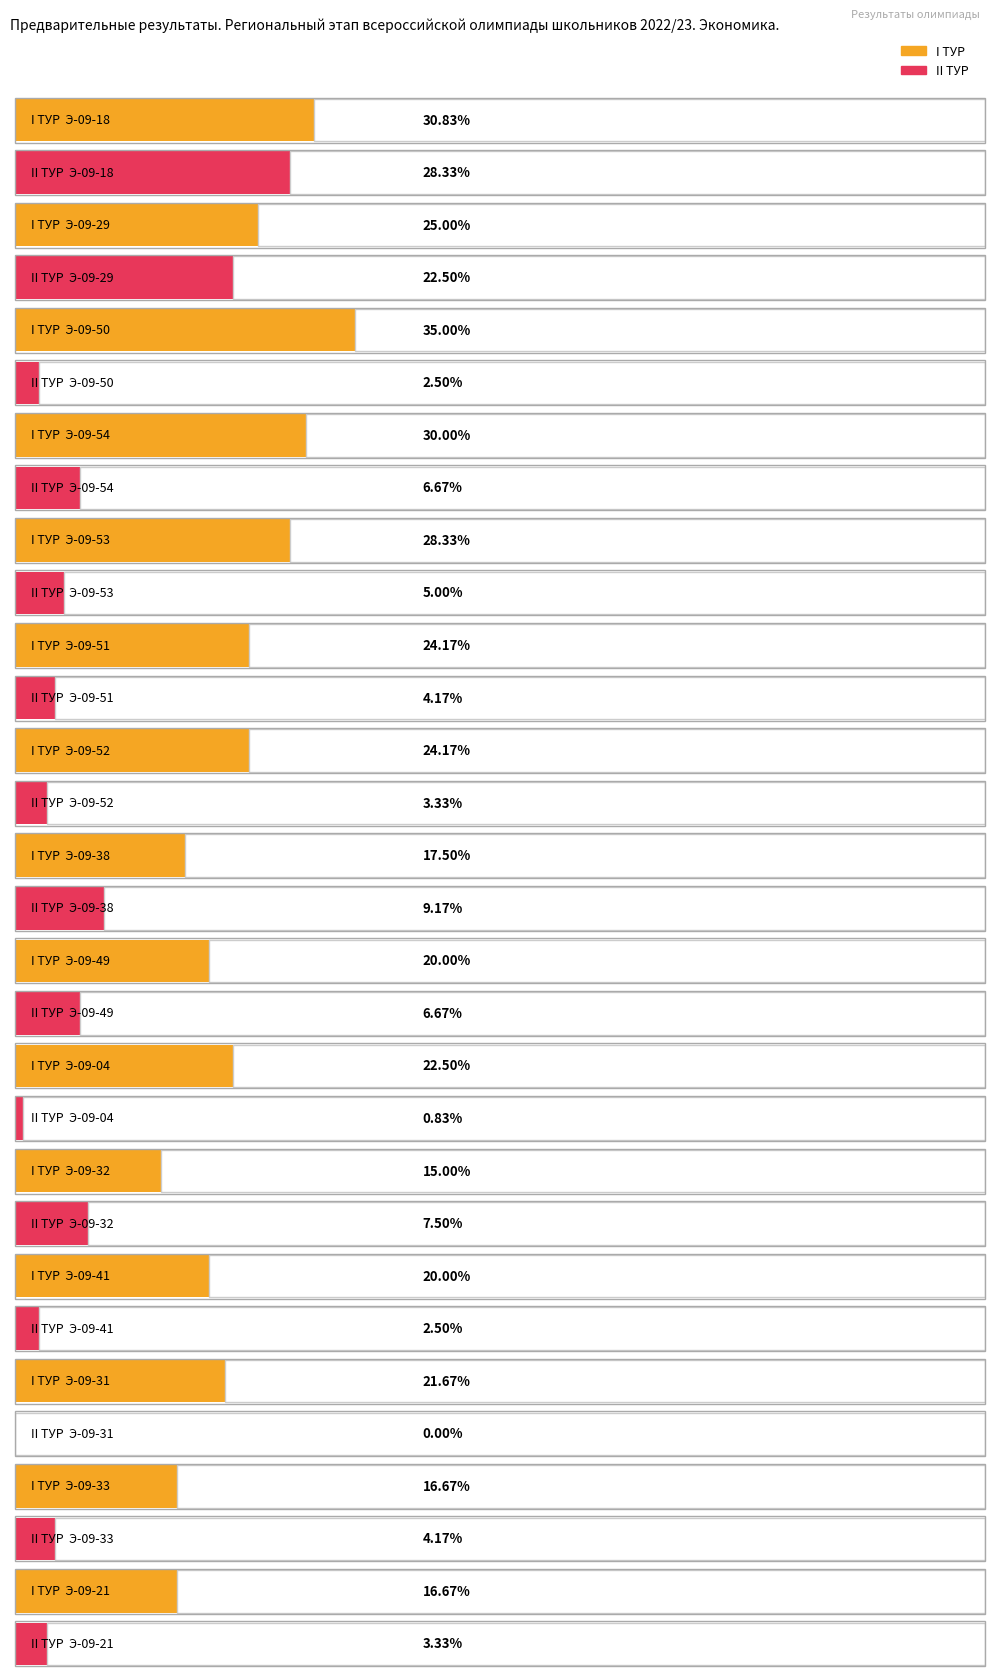

Which series has the largest total across all categories?

I ТУР